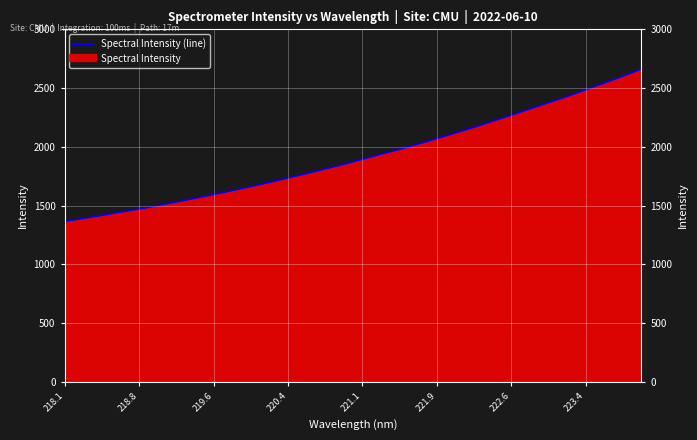

True or false: there are more than 0 points higher than both neighbors.

False